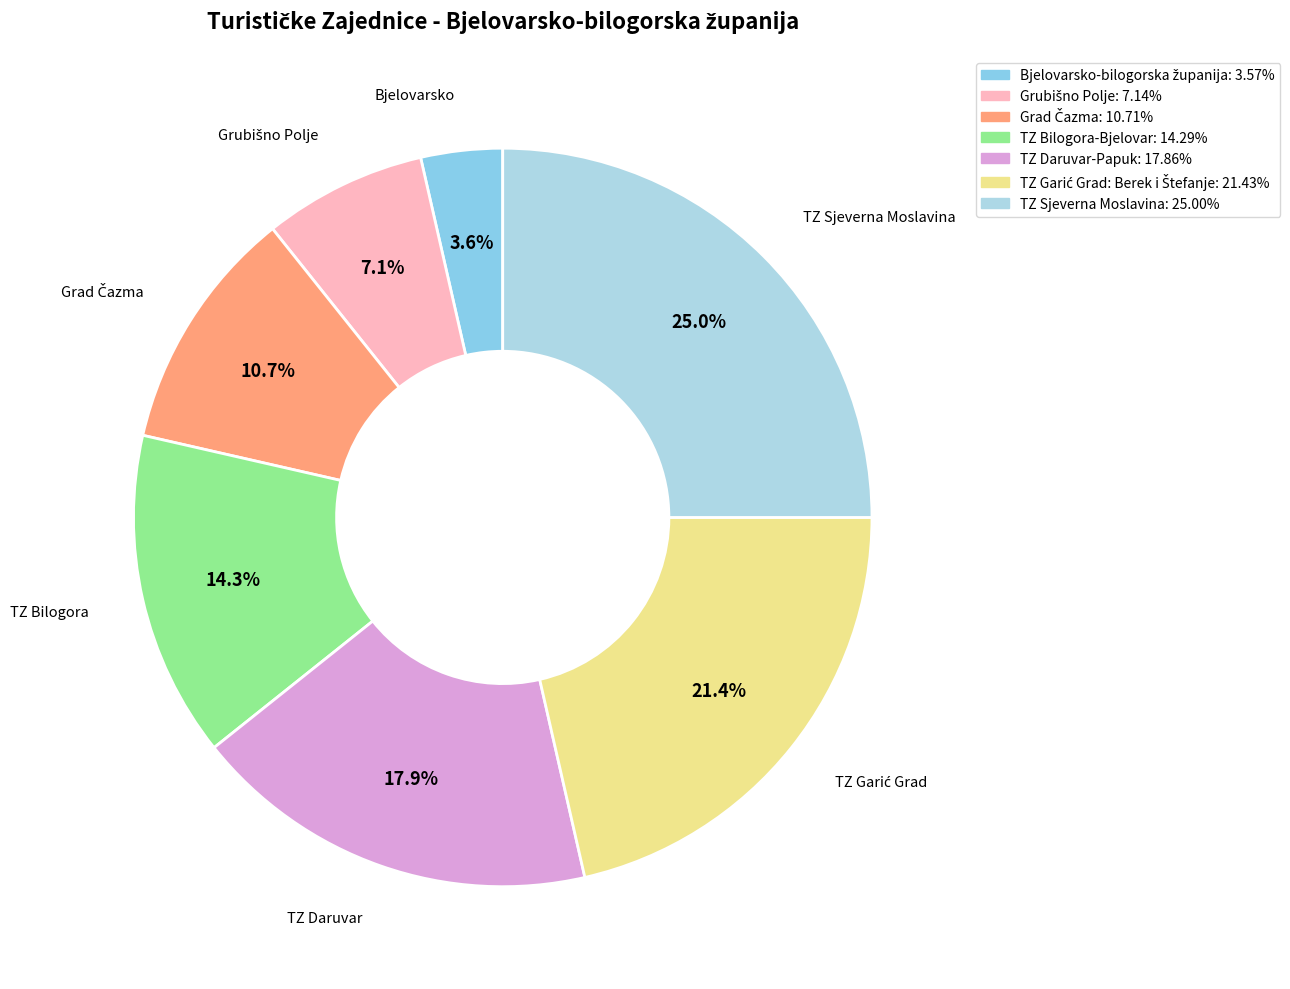

How many segments does this pie chart have?

7